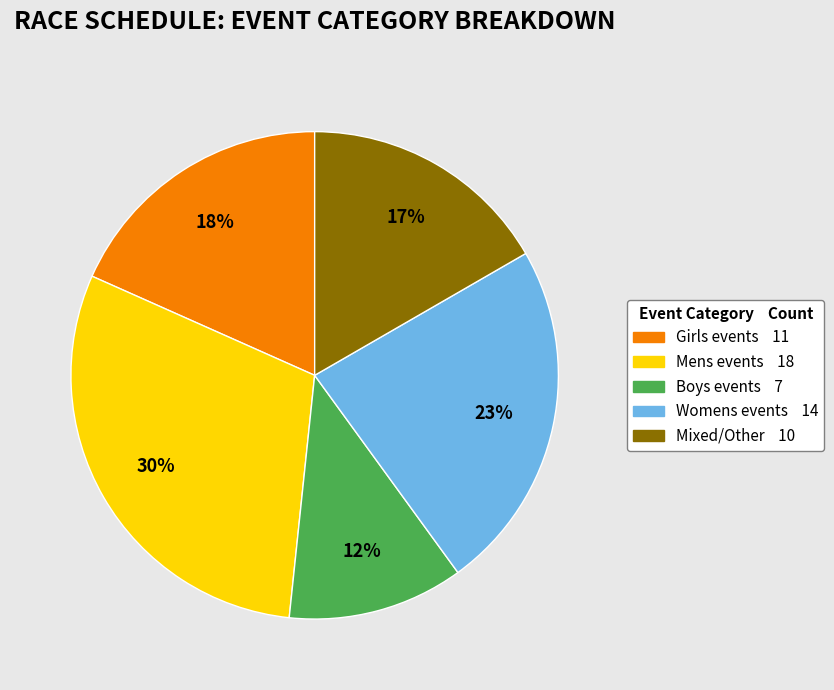

Is there a majority slice in this chart?

No